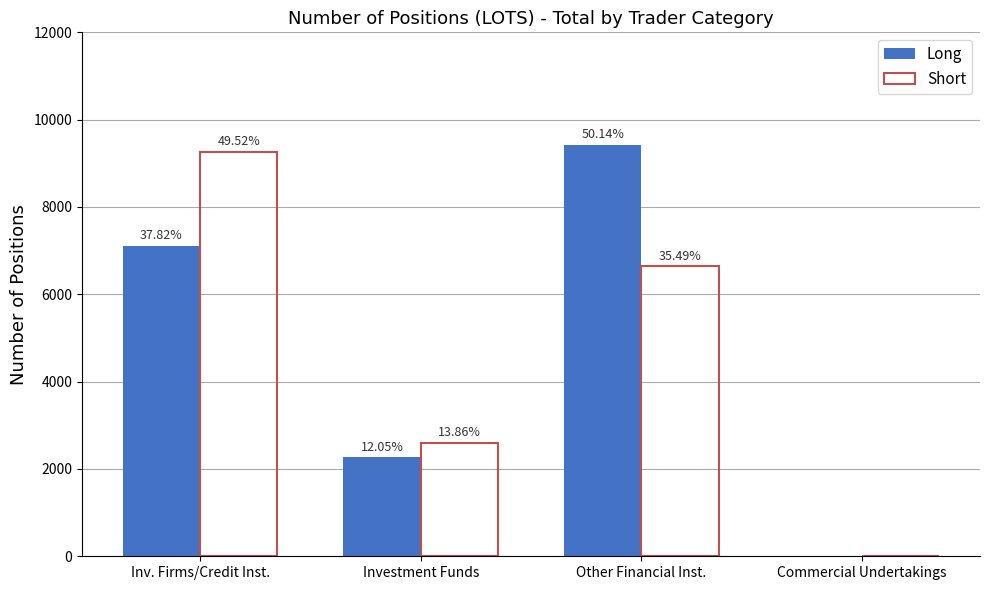

What are all the series names shown in the legend?

Long, Short